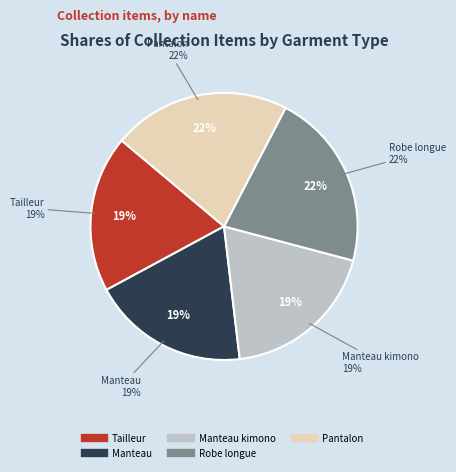

Which slice is the largest?

Pantalon